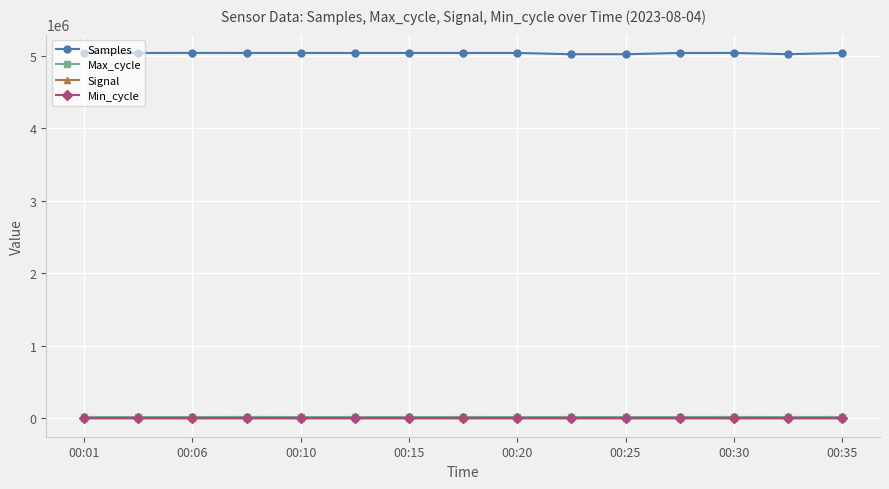

True or false: Max_cycle and Min_cycle intersect in this chart.

False